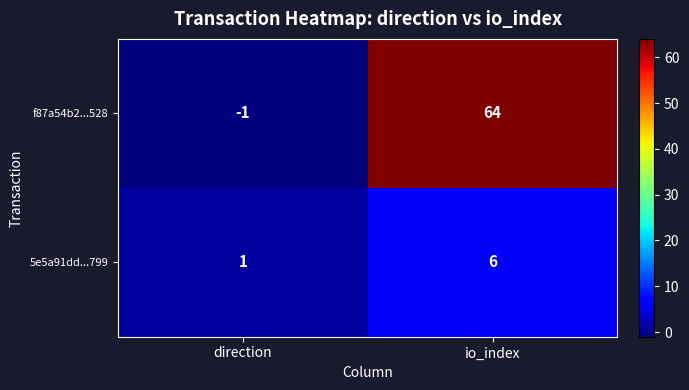

Which series changed the most between direction and io_index?

f87a54b2...528